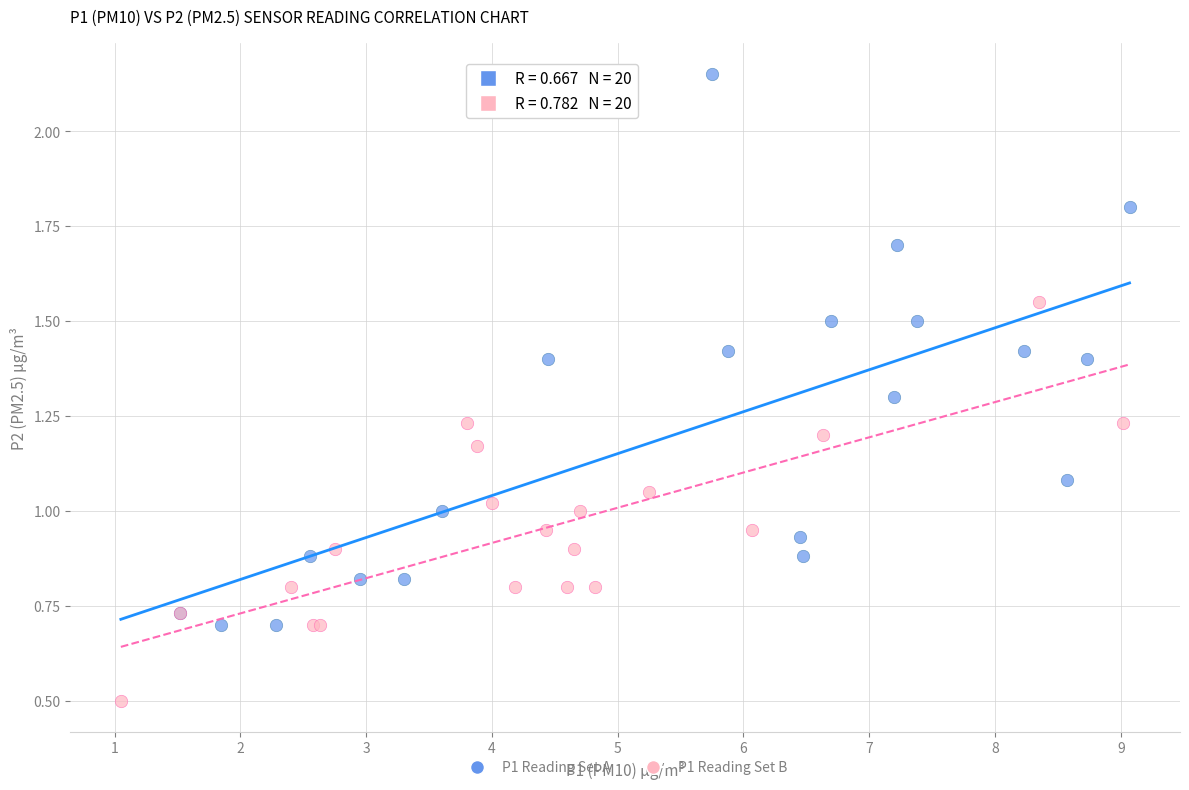

Which series reaches the maximum Y coordinate?

P1 Reading Set A